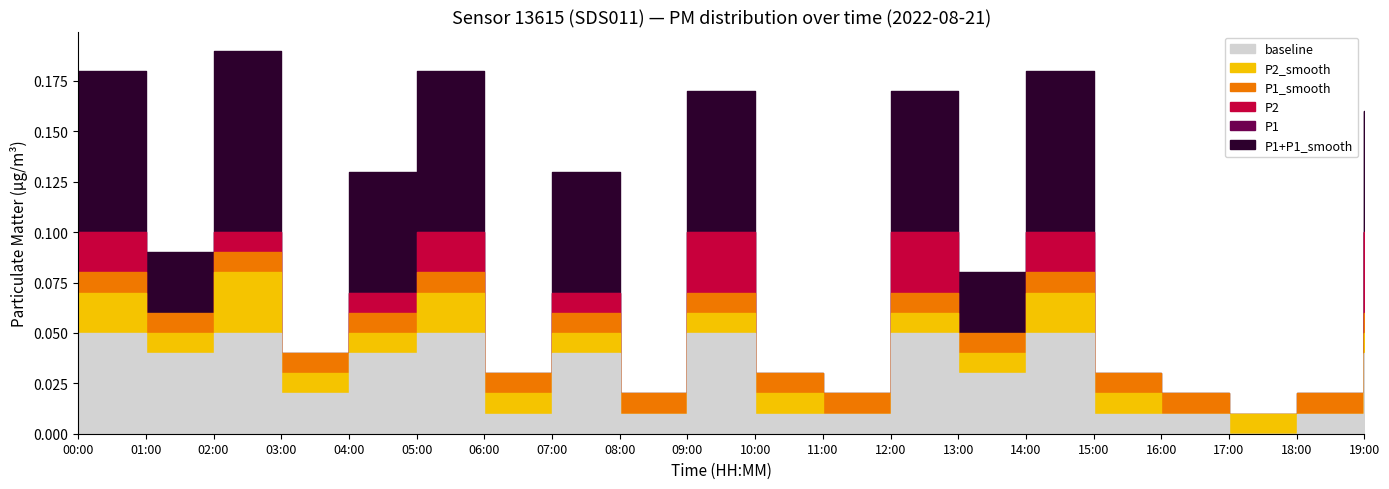

True or false: P1_smooth and baseline intersect in this chart.

False